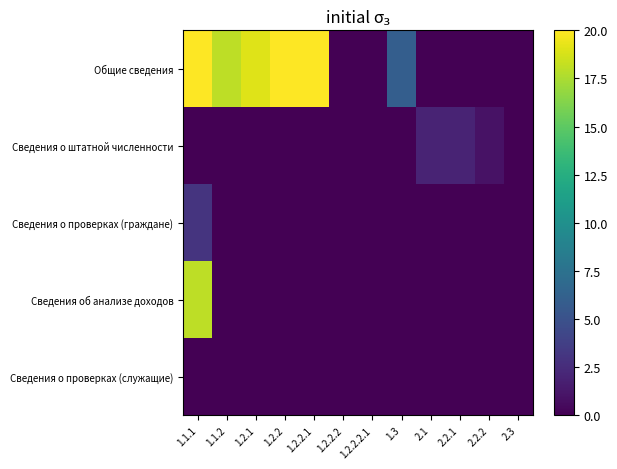

Reading left to right, what are all the values shown in this chart?

Общие сведения: 1.1.1=20	1.1.2=18	1.2.1=19	1.2.2=20	1.2.2.1=20	1.2.2.2=0	1.2.2.2.1=0	1.3=6	2.1=0	2.2.1=0	2.2.2=0	2.3=0
Сведения о штатной численности: 1.1.1=0	1.1.2=0	1.2.1=0	1.2.2=0	1.2.2.1=0	1.2.2.2=0	1.2.2.2.1=0	1.3=0	2.1=2	2.2.1=2	2.2.2=1	2.3=0
Сведения о проверках (граждане): 1.1.1=3	1.1.2=0	1.2.1=0	1.2.2=0	1.2.2.1=0	1.2.2.2=0	1.2.2.2.1=0	1.3=0	2.1=0	2.2.1=0	2.2.2=0	2.3=0
Сведения об анализе доходов: 1.1.1=18	1.1.2=0	1.2.1=0	1.2.2=0	1.2.2.1=0	1.2.2.2=0	1.2.2.2.1=0	1.3=0	2.1=0	2.2.1=0	2.2.2=0	2.3=0
Сведения о проверках (служащие): 1.1.1=0	1.1.2=0	1.2.1=0	1.2.2=0	1.2.2.1=0	1.2.2.2=0	1.2.2.2.1=0	1.3=0	2.1=0	2.2.1=0	2.2.2=0	2.3=0